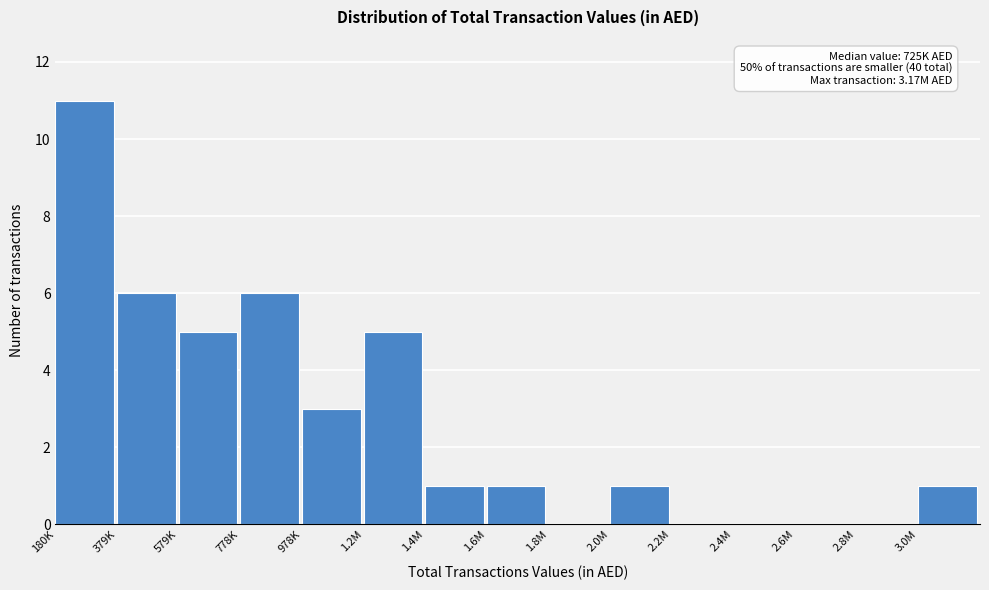

Reading left to right, list all the values displayed in this chart.

180K=11	379K=6	579K=5	778K=6	978K=3	1.2M=5	1.4M=1	1.6M=1	1.8M=0	2.0M=1	2.2M=0	2.4M=0	2.6M=0	2.8M=0	3.0M=1